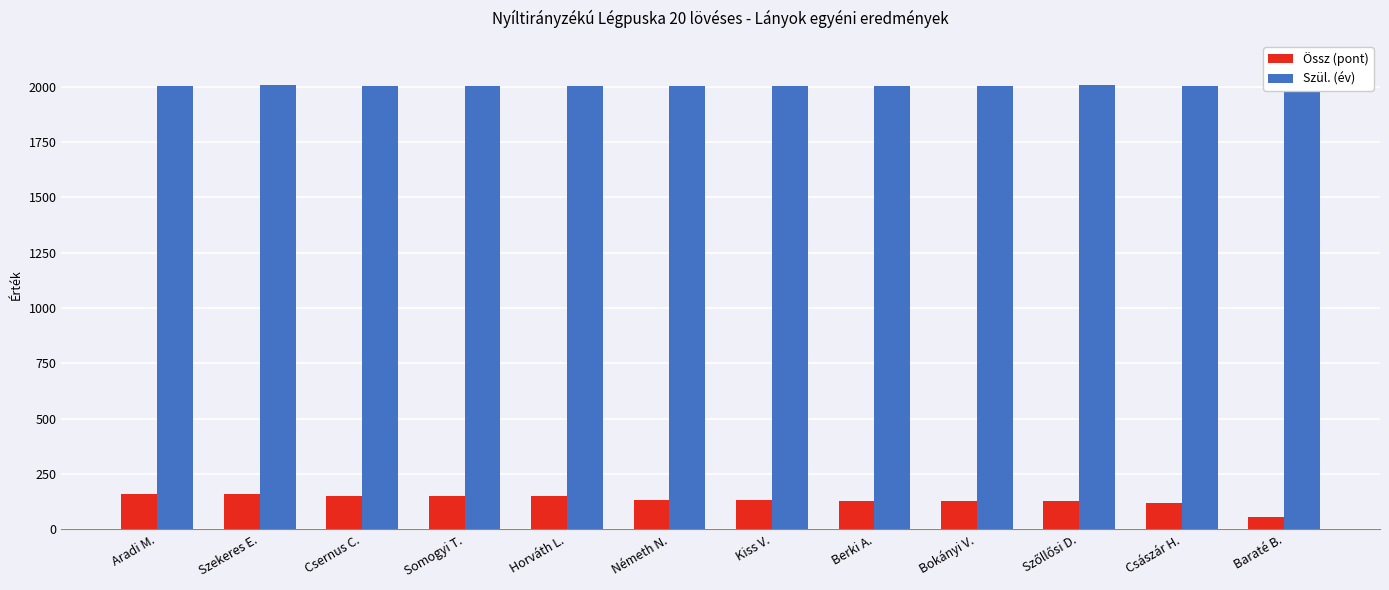

True or false: Szül. (év) has a value of 3204 at Császár H..

False